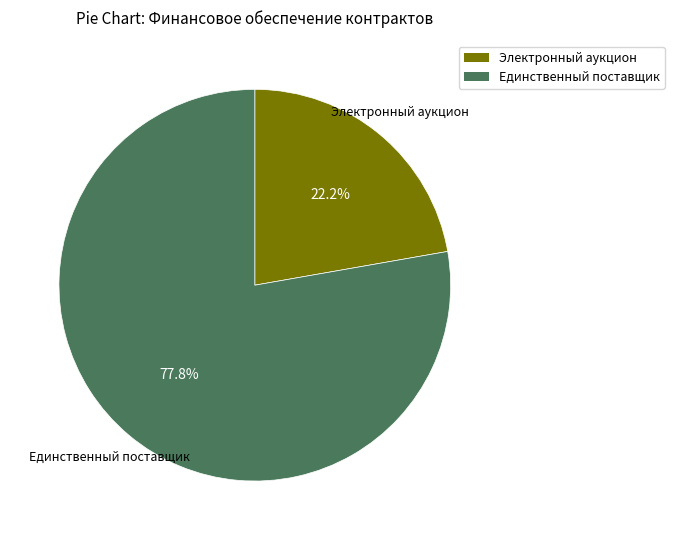

How many slices are in this pie chart?

2